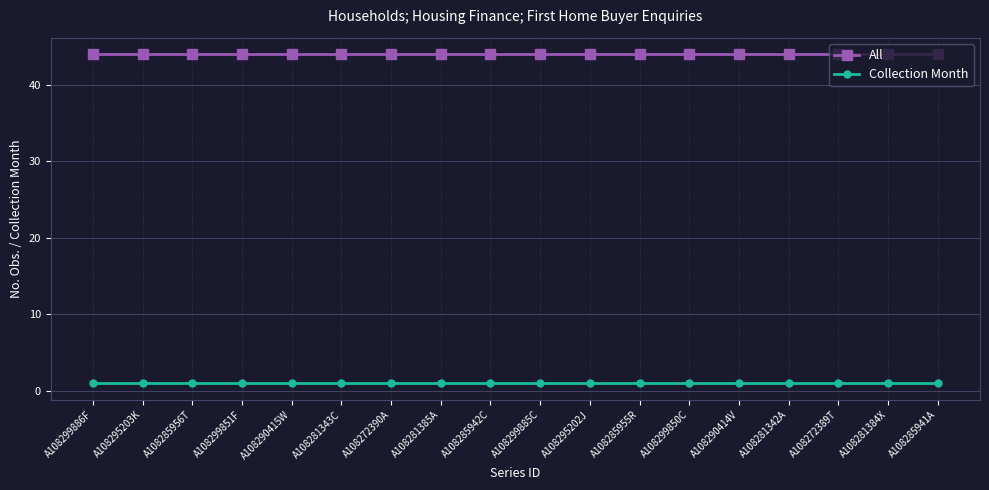

How many categories are shown in the chart?

18